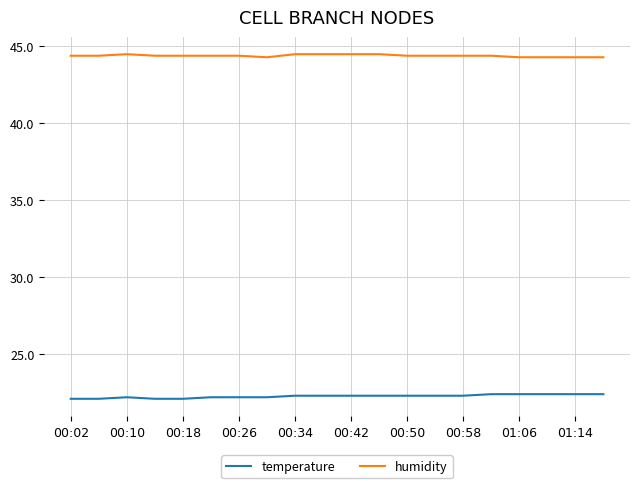

List the series in order of their overall mean, lowest first.

temperature, humidity